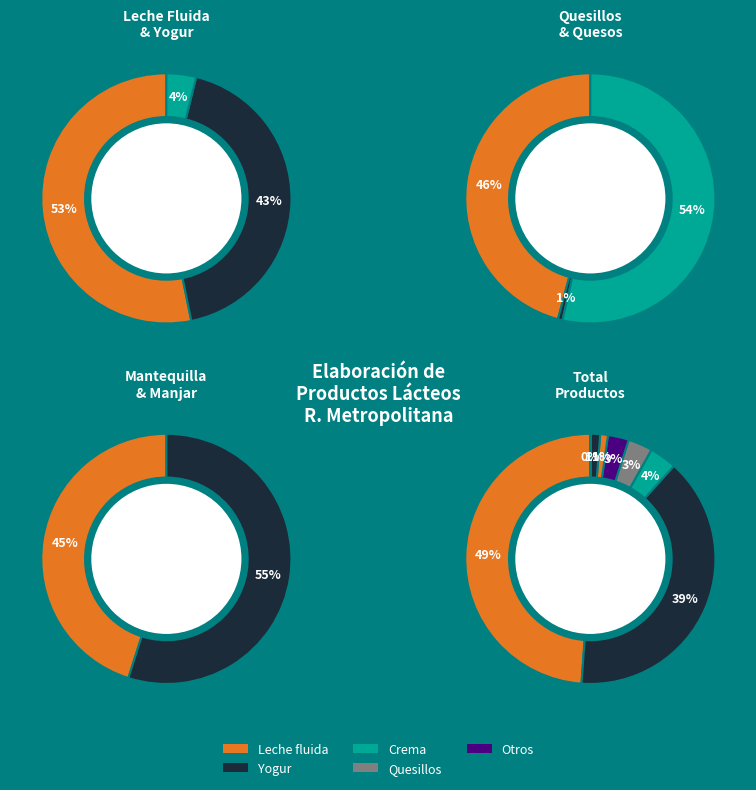

Is the sum of Quesos and Mantequilla greater than half?

No